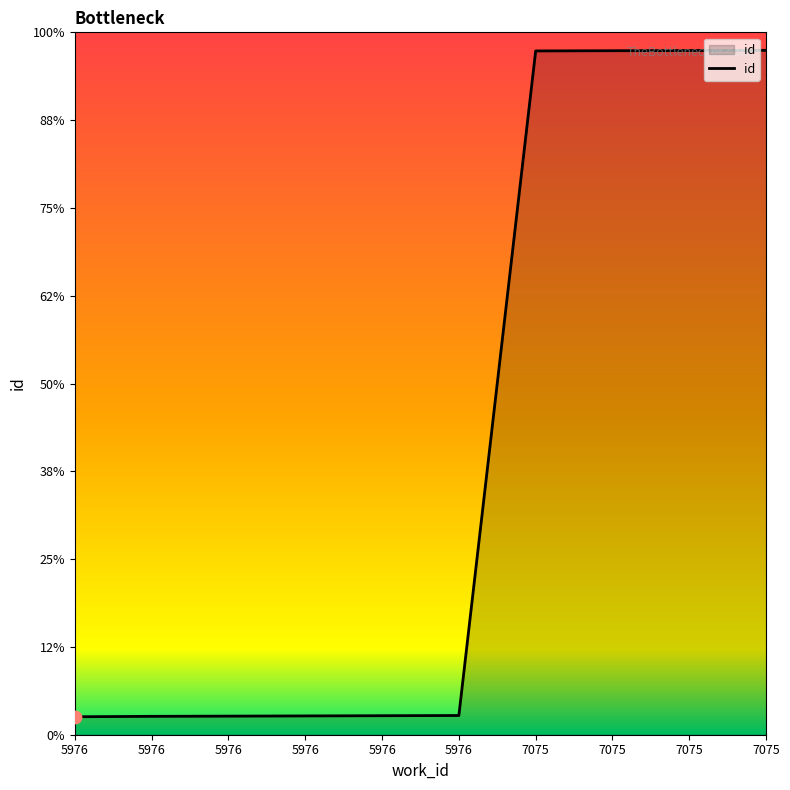

Is this an area chart (filled region under the line)?

Yes